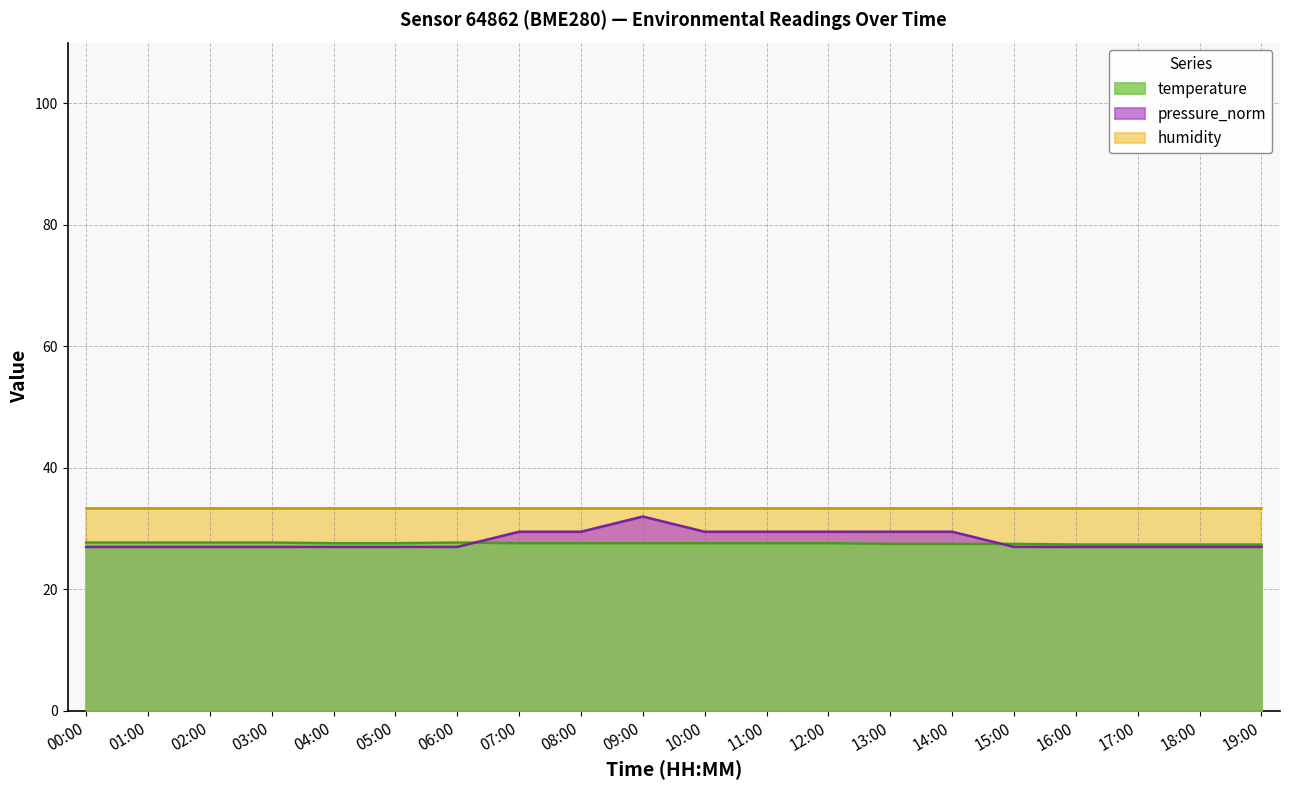

Rank the categories by pressure_norm value from highest to lowest.

09:00, 07:00, 08:00, 10:00, 11:00, 12:00, 13:00, 14:00, 00:00, 01:00, 02:00, 03:00, 04:00, 05:00, 06:00, 15:00, 16:00, 17:00, 18:00, 19:00